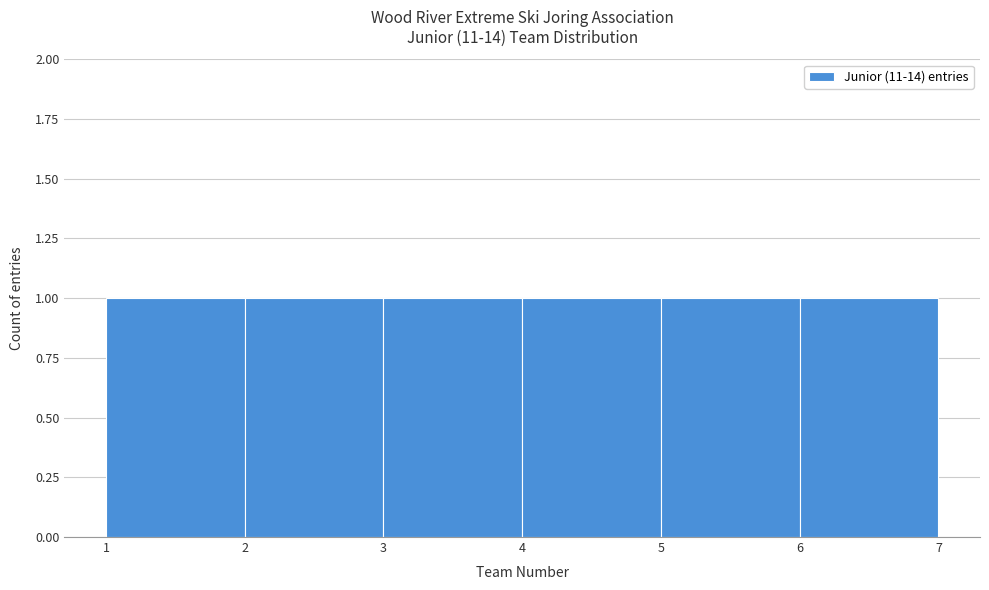

Reading left to right, list every bar in this chart as the range it spans on the x-axis followed by its height. The values are not printed on the chart, so give them approximately, as read against the axis.

1 to 2: 1
2 to 3: 1
3 to 4: 1
4 to 5: 1
5 to 6: 1
6 to 7: 1